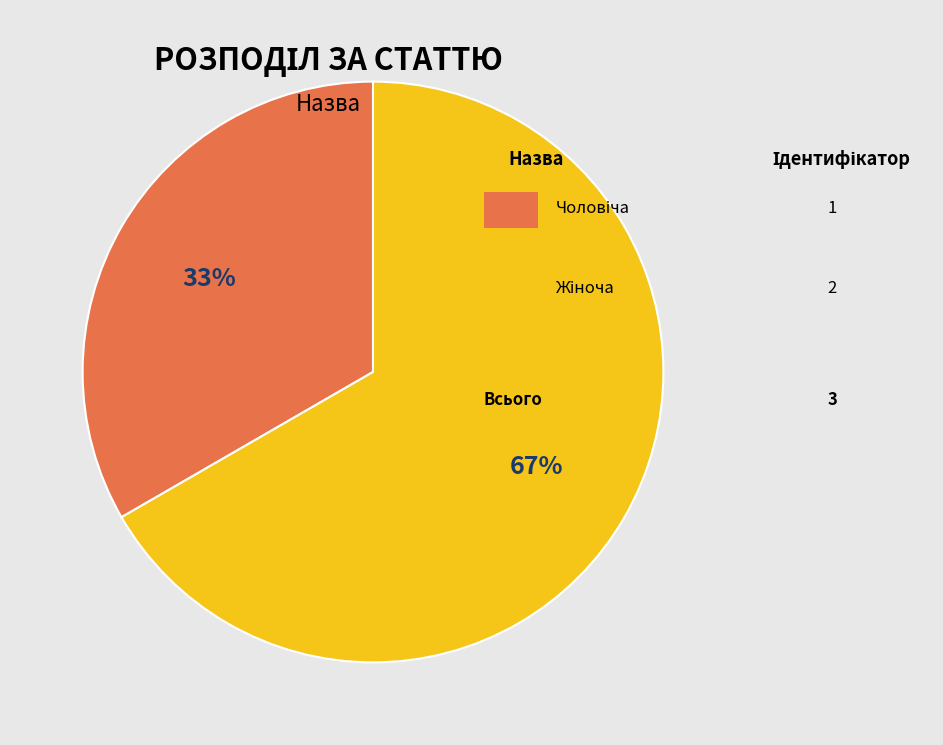

How many slices are in this pie chart?

2